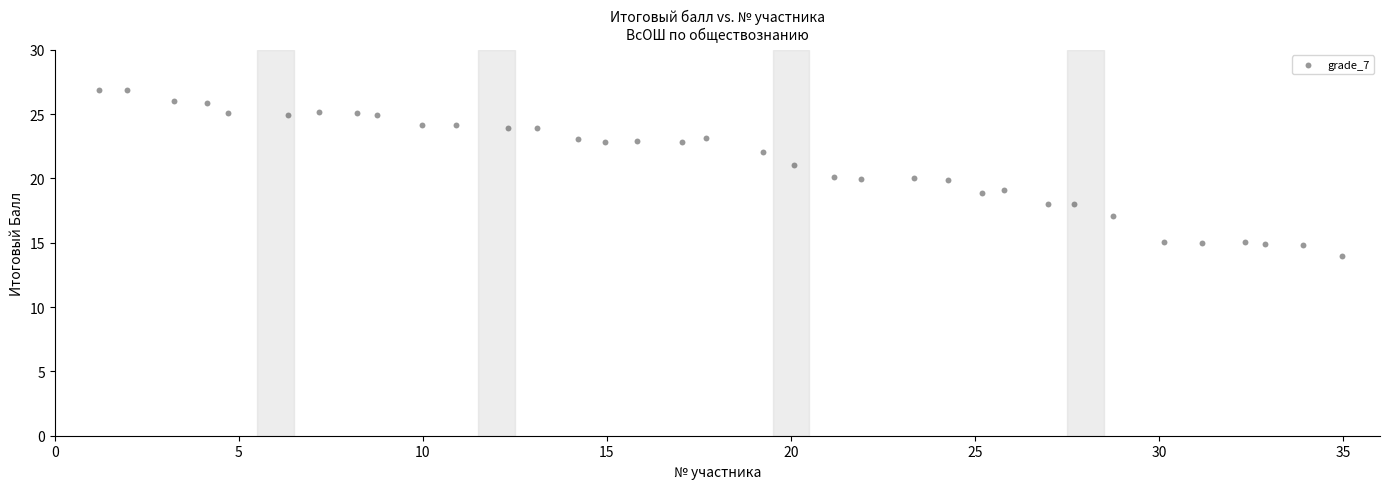

What is the range of X values (max minus min)?

33.8